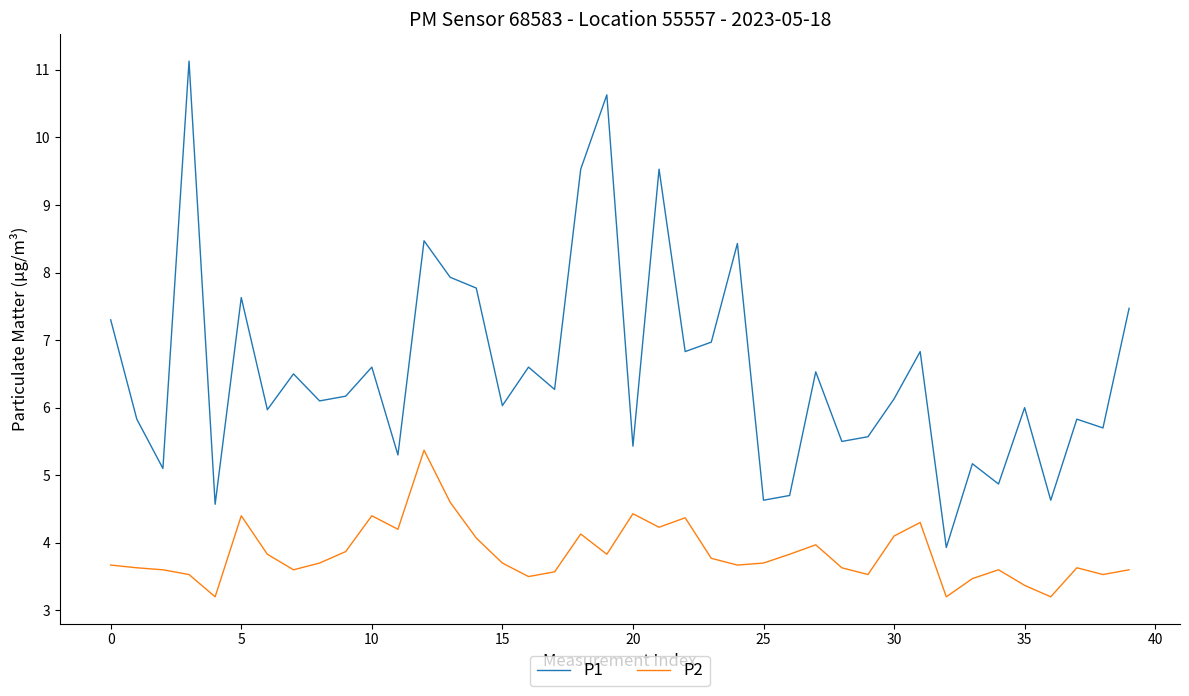

What is the difference between the second highest and minimum values in the P1 series?

6.7